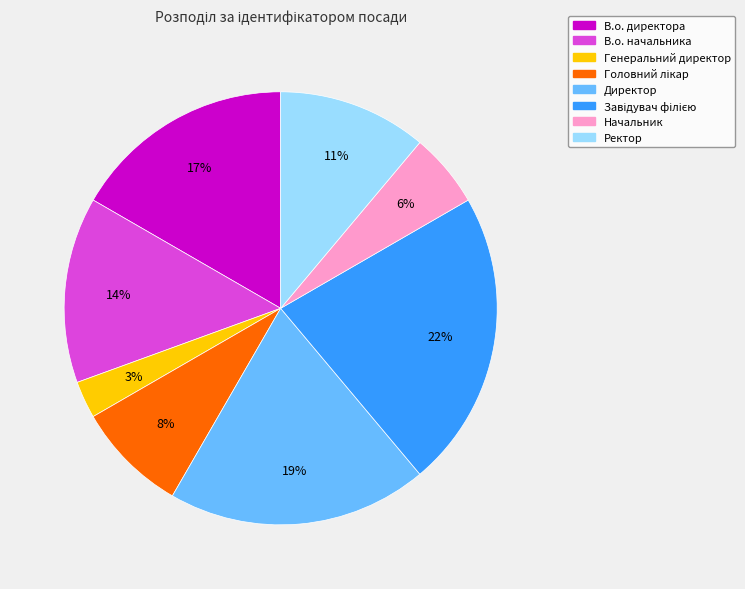

Does Генеральний директор represent more than half of the total?

No